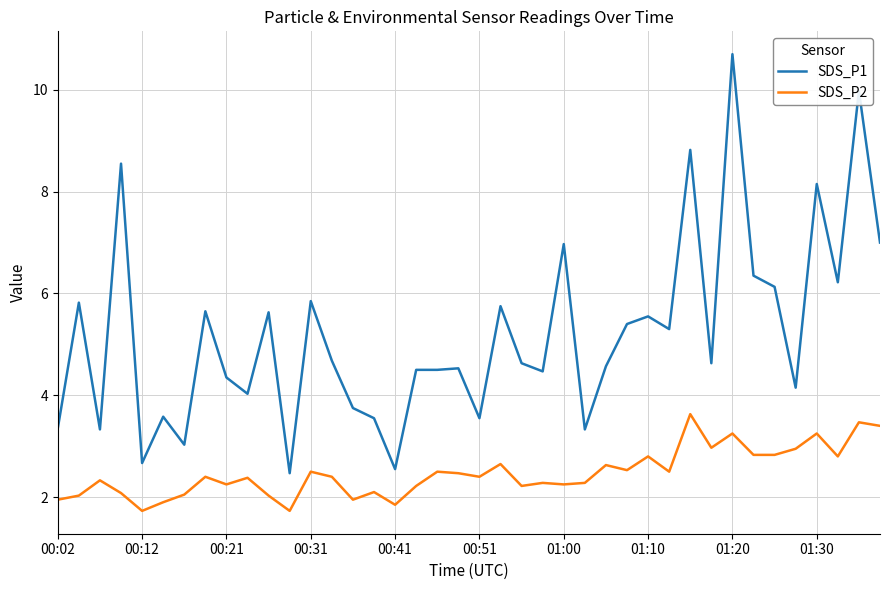

List the series in order of their peak value, highest first.

SDS_P1, SDS_P2